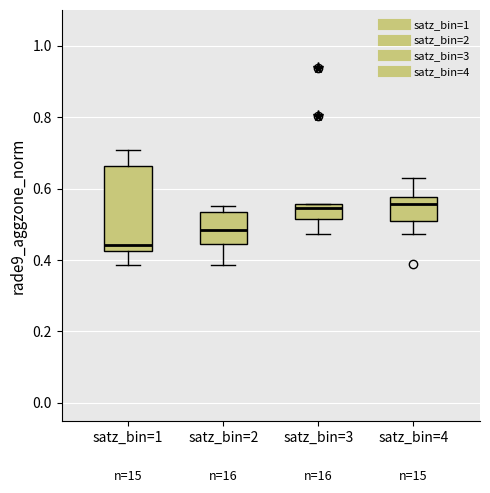

Which box has the lowest median line?

satz_bin=1